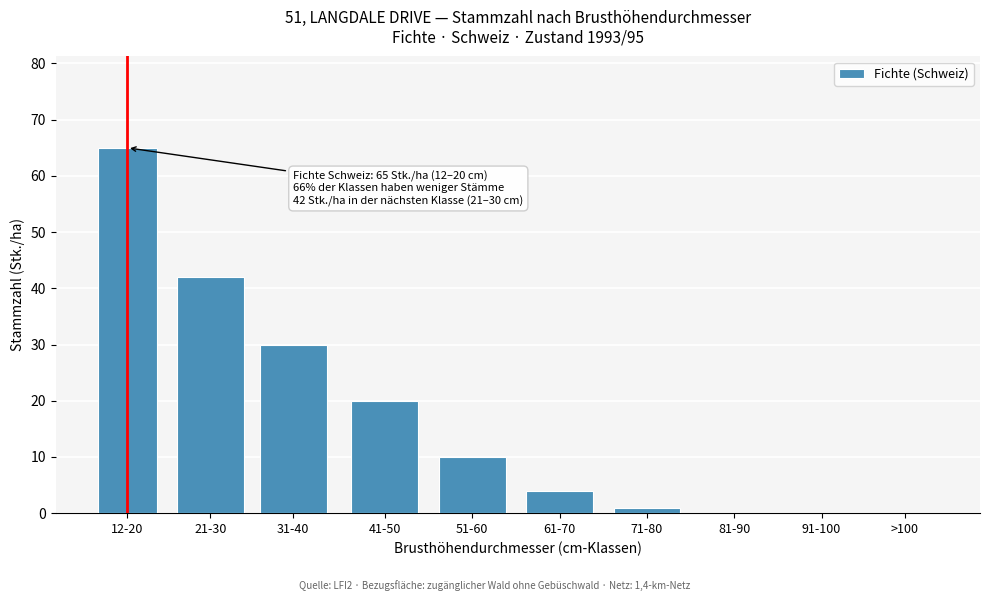

Reading right to left, transcribe all the data shown in this chart.

>100=0	91-100=0	81-90=0	71-80=1	61-70=4	51-60=10	41-50=20	31-40=30	21-30=42	12-20=65